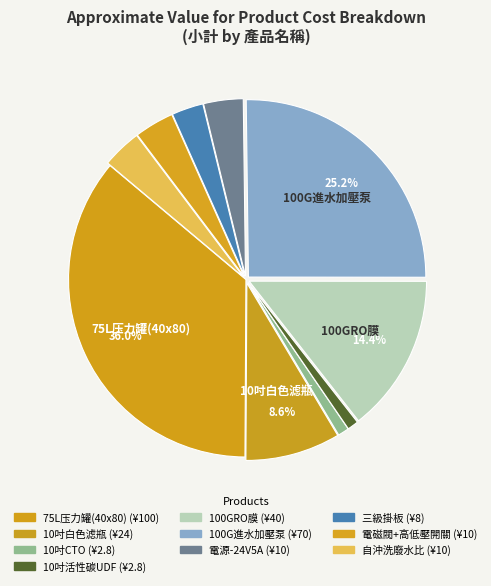

How many segments does this pie chart have?

10